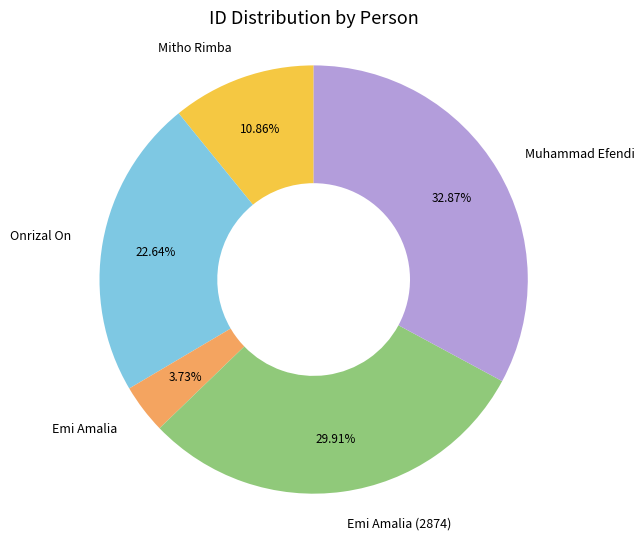

How many slices are in this pie chart?

5